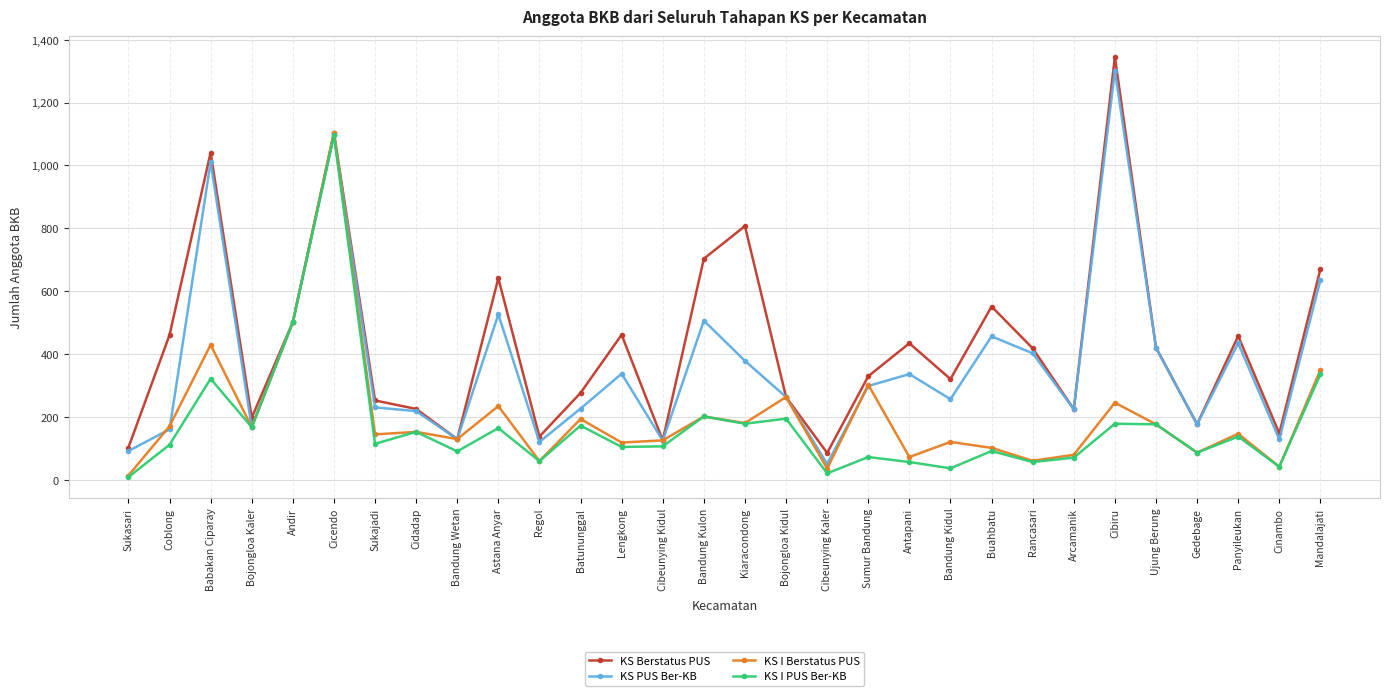

Which series has the largest range (max minus min)?

KS Berstatus PUS